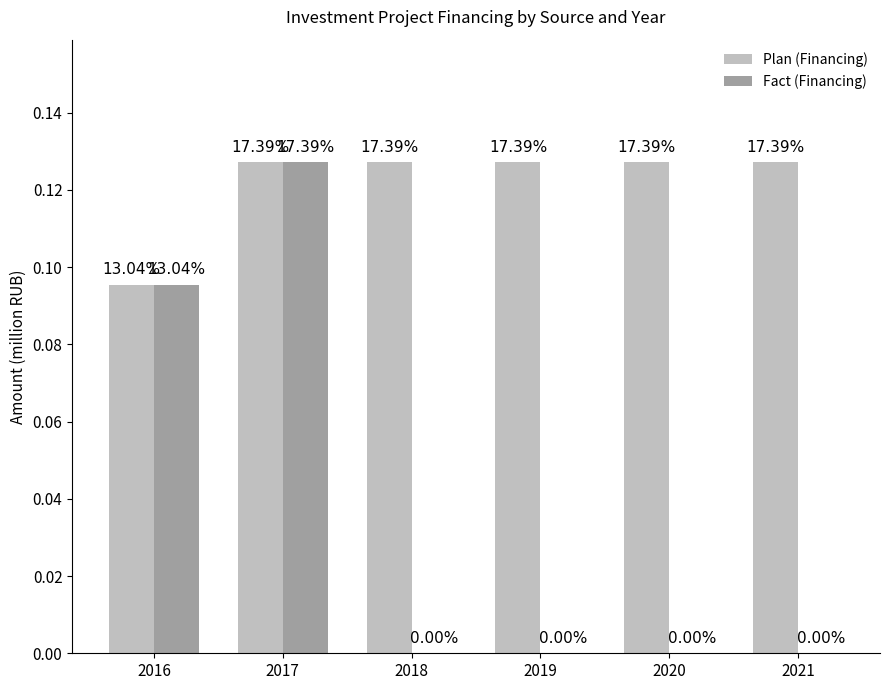

Between 2020 and 2019, which is larger?

2020